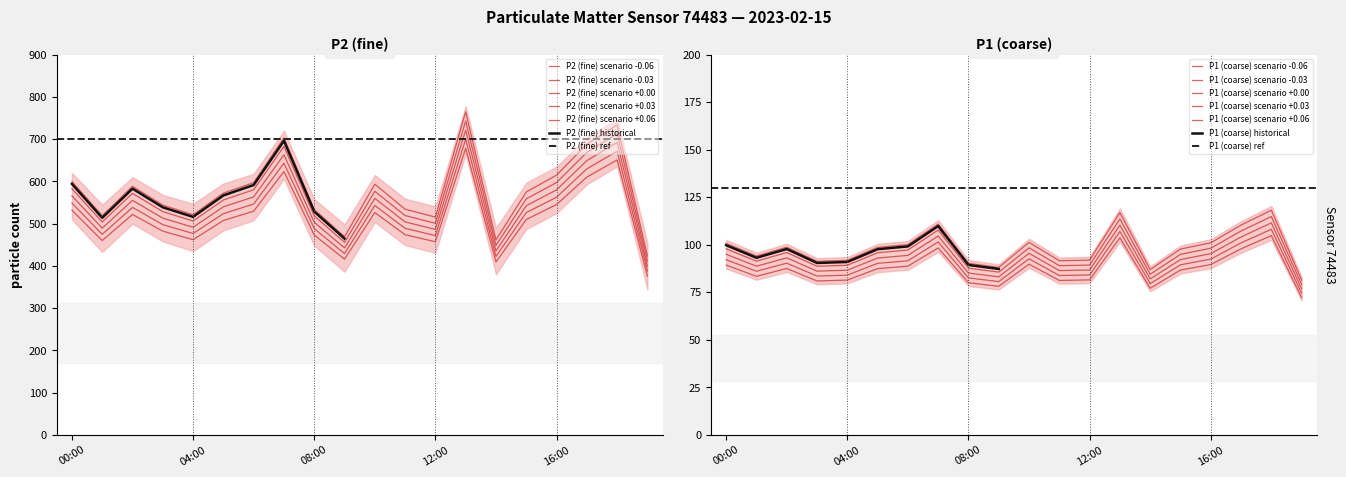

Reading left to right, transcribe all the data shown in this chart.

P2: 531.9	459.9	521.8	482.2	461.9	507.4	529.5	623.3	473.1	415.9	526.2	473.8	457.1	678.4	409.2	509.9	545.2	610.2	650.8	375.4
P1: 89.3	83.4	87.5	80.9	81.4	87.4	88.7	98.3	80.0	78.1	89.8	81.2	81.5	103.7	77.1	86.7	89.6	97.9	104.8	72.2